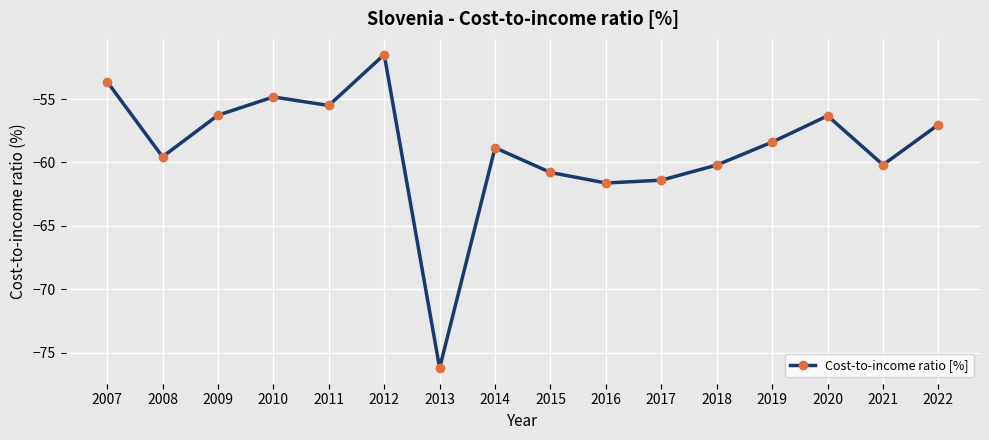

Where does the data first go above -58?

2007